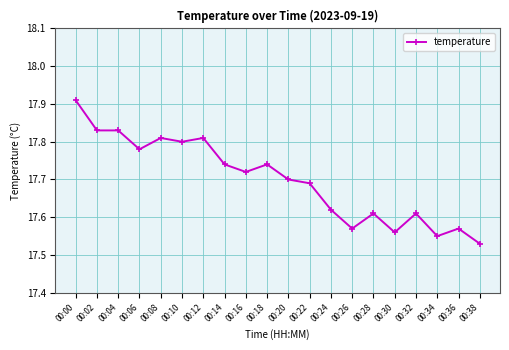

Where is the data nearest to the value 17?

00:38